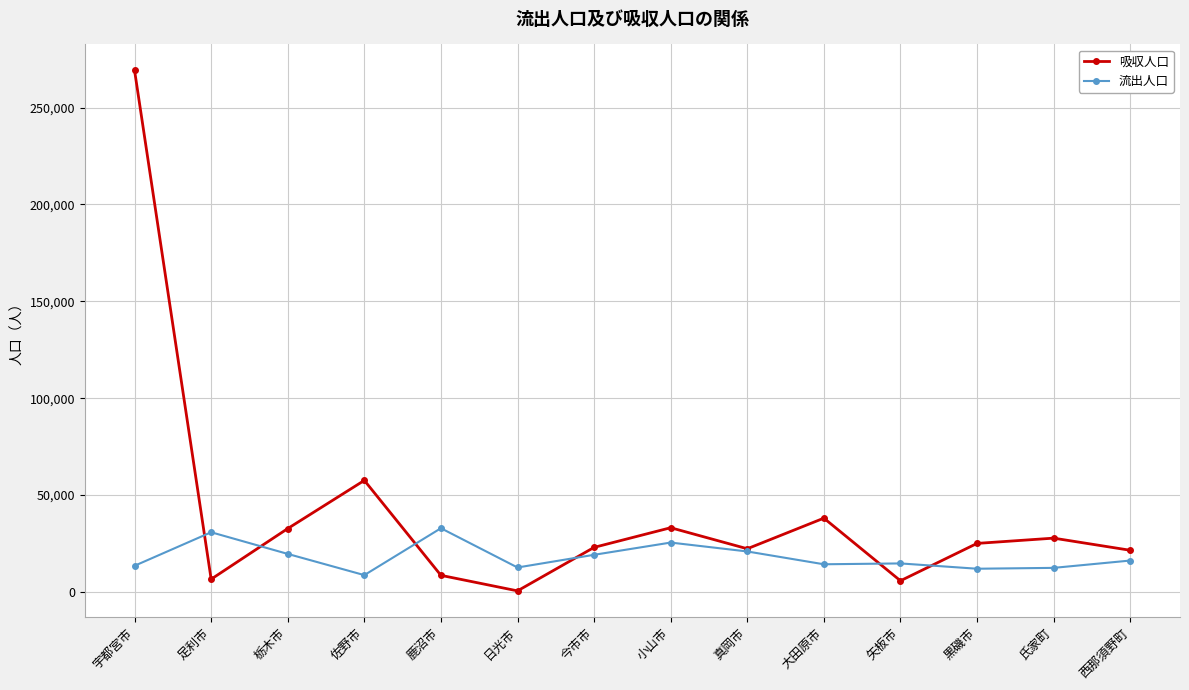

What is the difference between the 流出人口 values at 氏家町 and 小山市?

13060